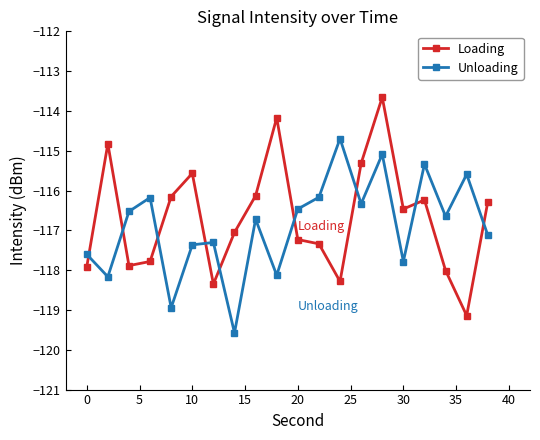

What is the highest value of the Loading series?

-113.7